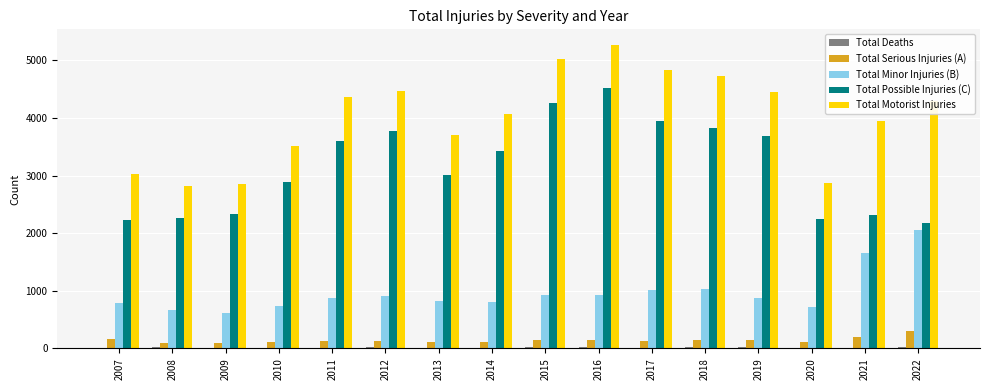

Which series has the largest total across all categories?

Total Motorist Injuries